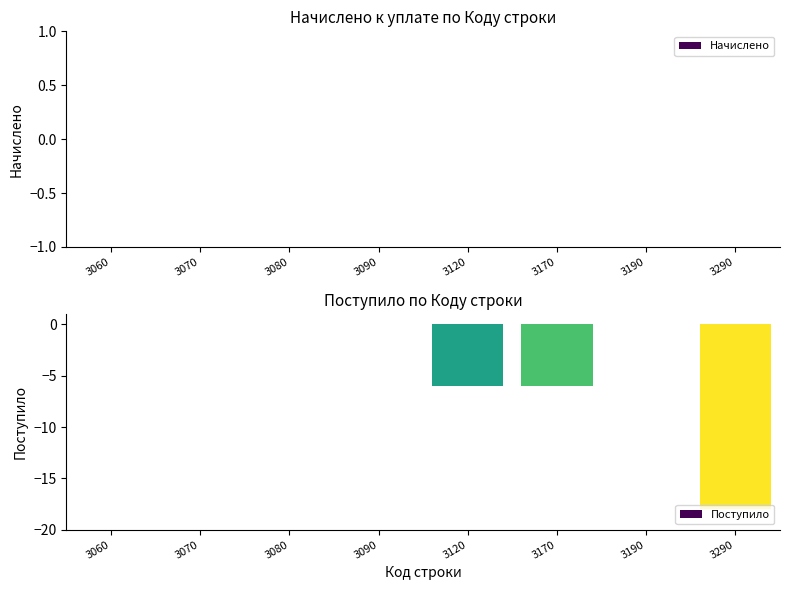

What is the sum of all values?

-30